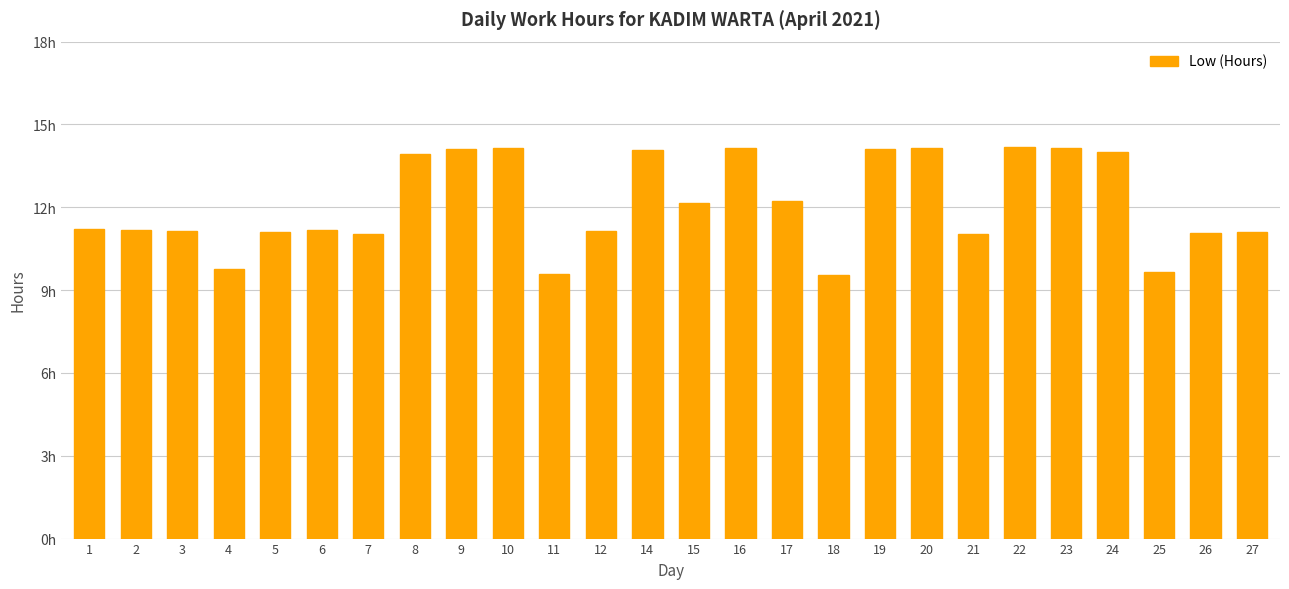

Are the bars horizontal?

No